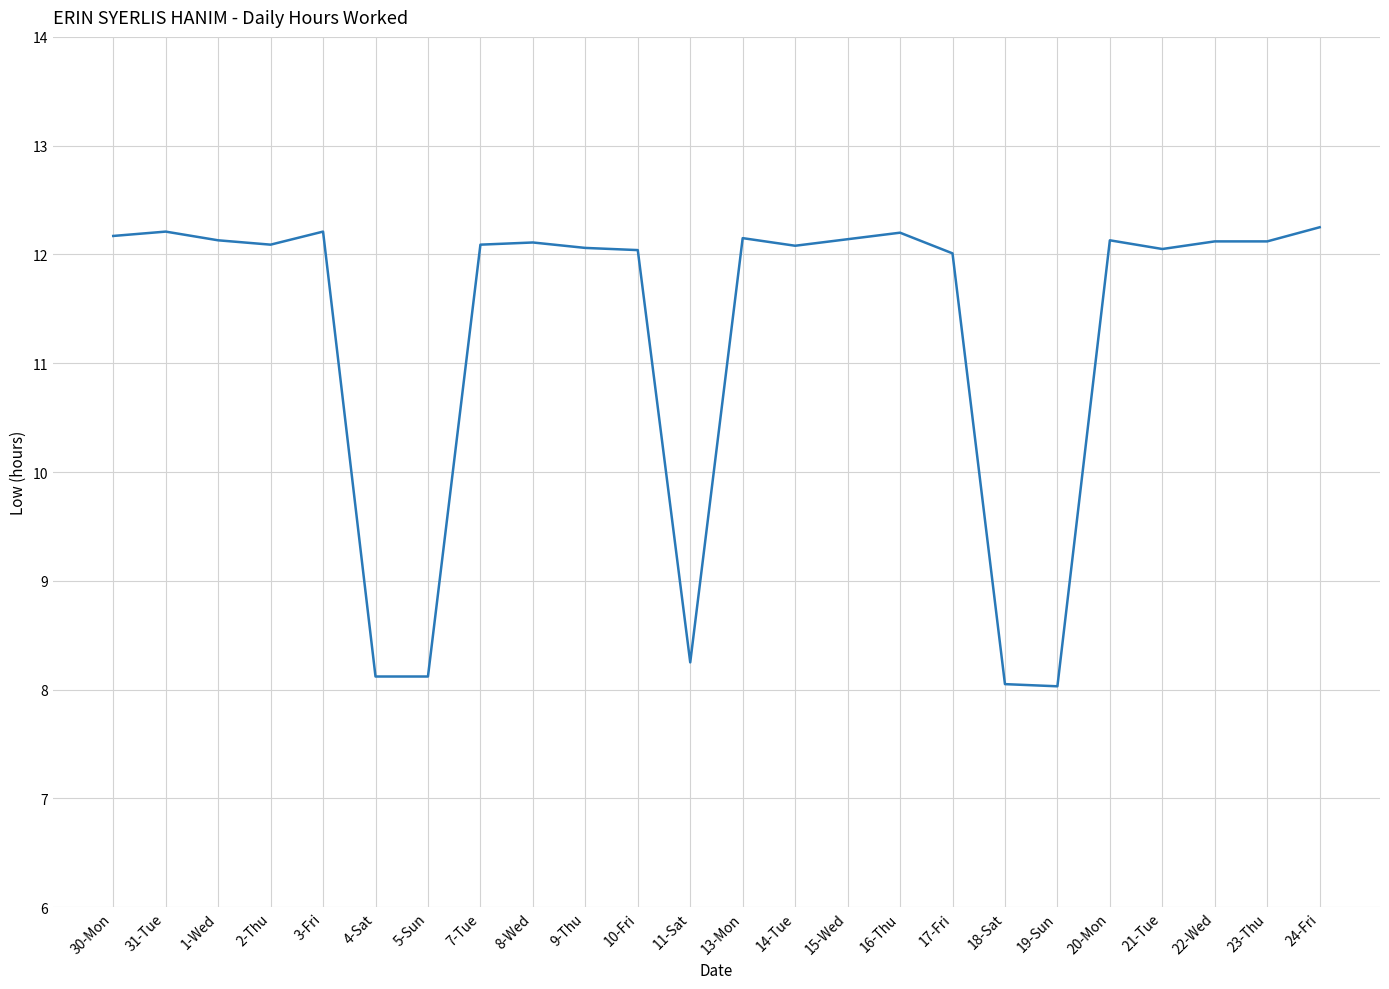

What is the change in value from 3-Fri to 5-Sun?

-4.1